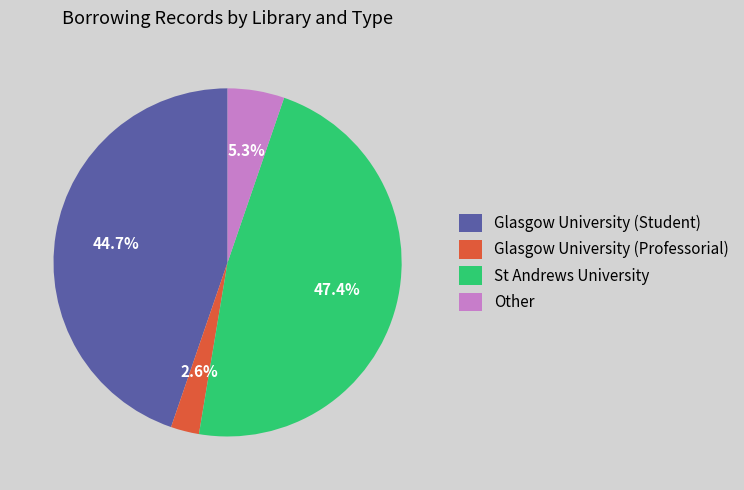

How many slices are in this pie chart?

4